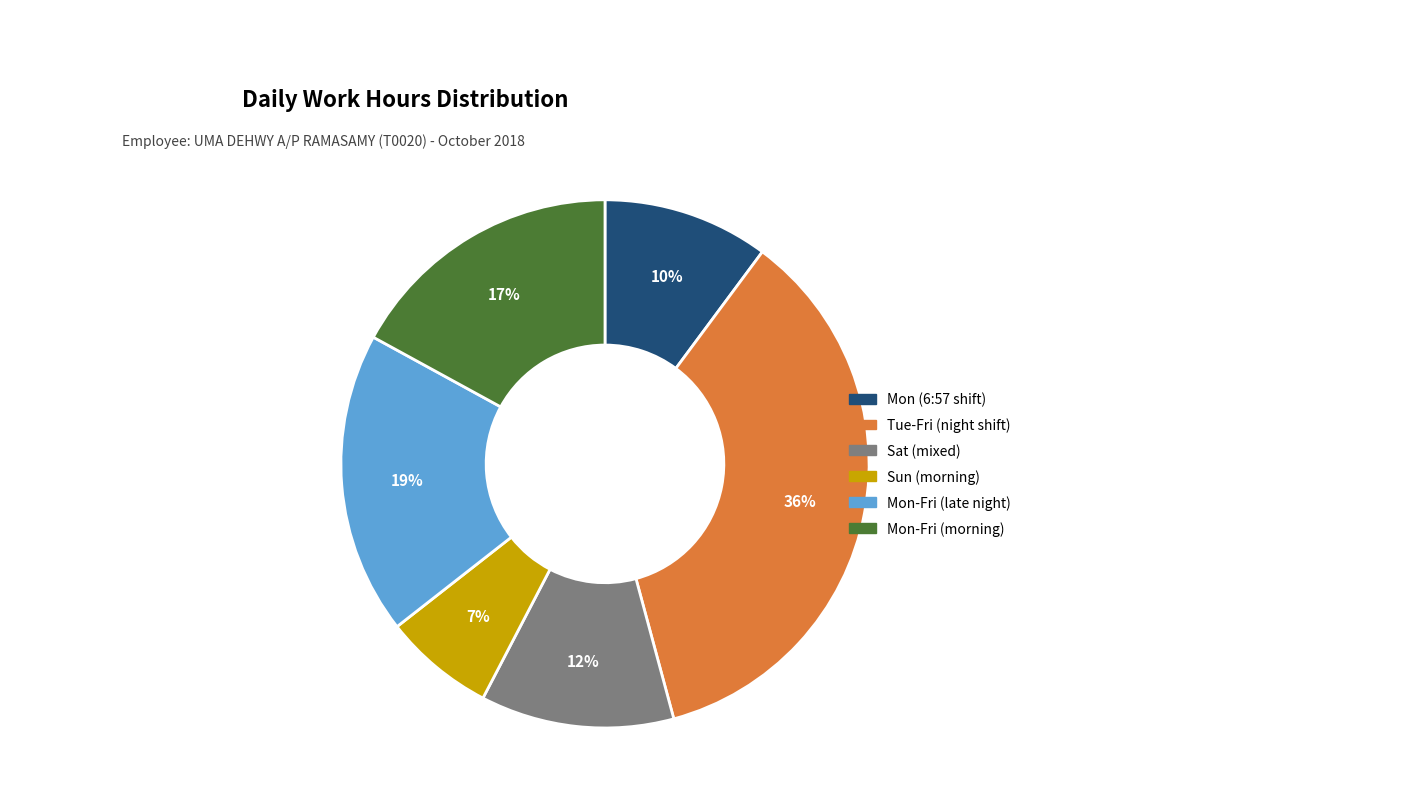

Rank the categories by value from highest to lowest.

Tue-Fri (night shift), Mon-Fri (late night), Mon-Fri (morning), Sat (mixed), Mon (6:57 shift), Sun (morning)